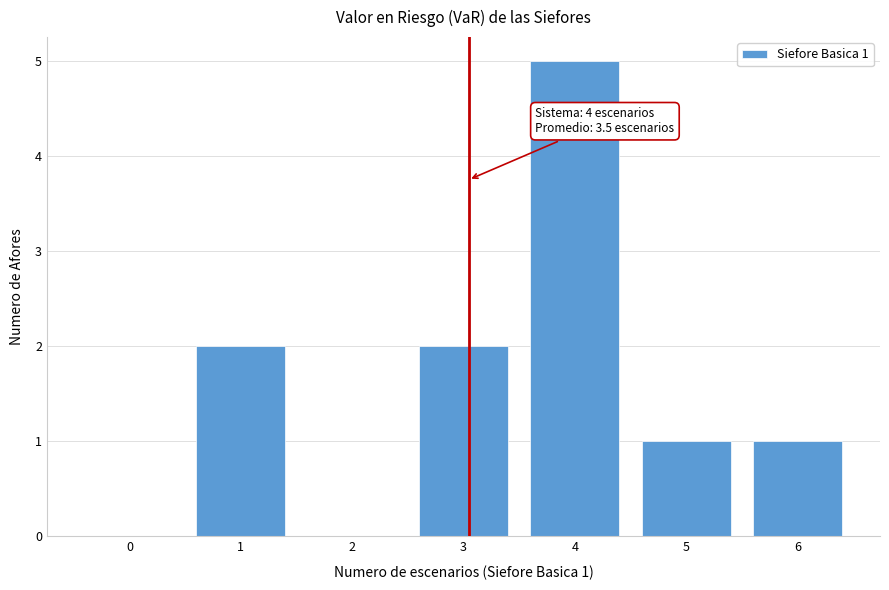

Reading left to right, extract all data points from this chart.

0=0	1=2	2=0	3=2	4=5	5=1	6=1